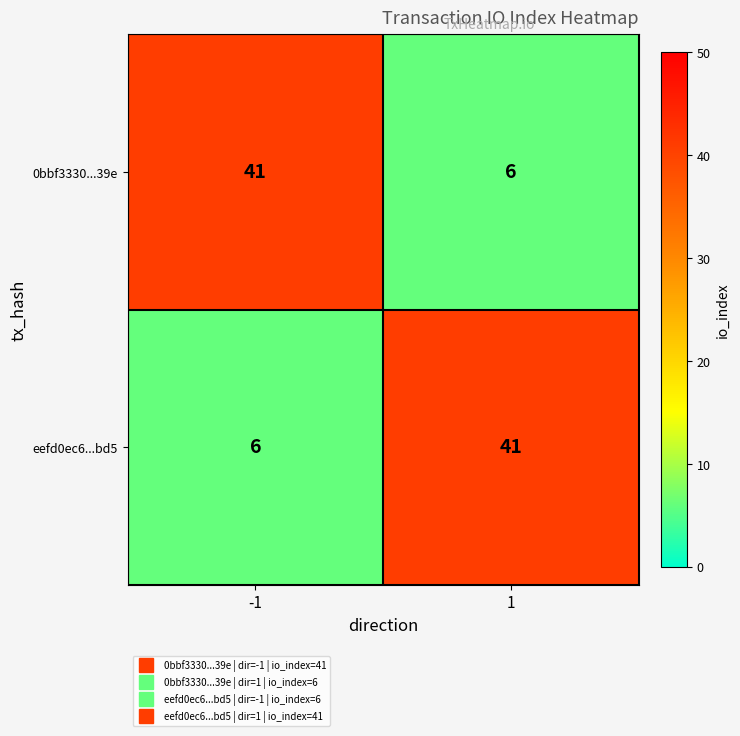

At 1, list the series in order from largest to smallest.

eefd0ec6...bd5, 0bbf3330...39e